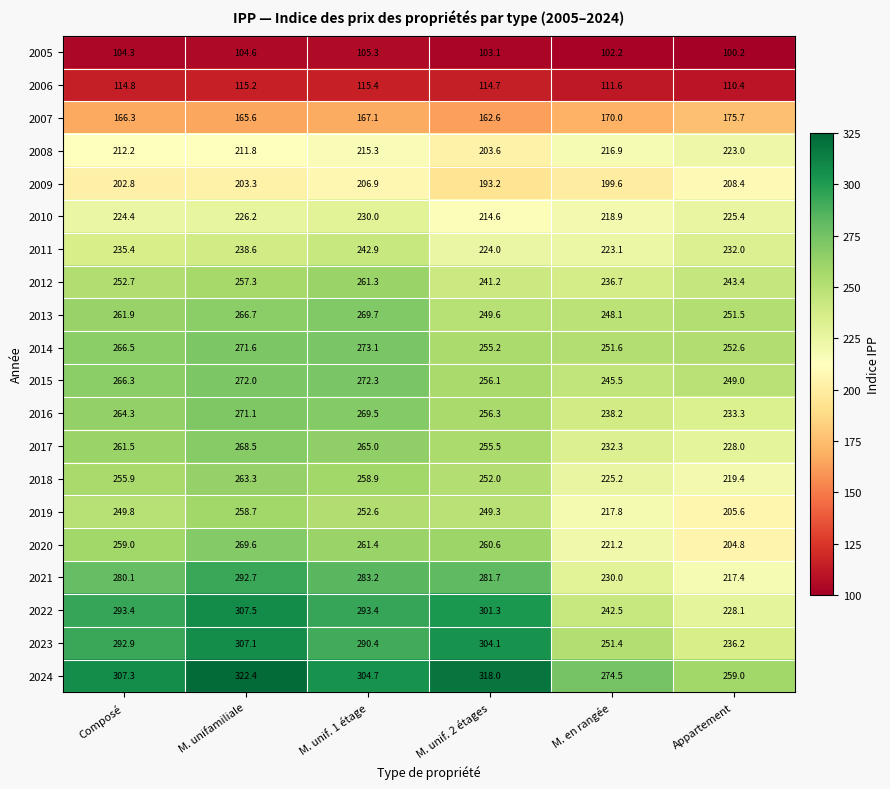

At which label is 2018 closest to 241?

M. unif. 2 étages